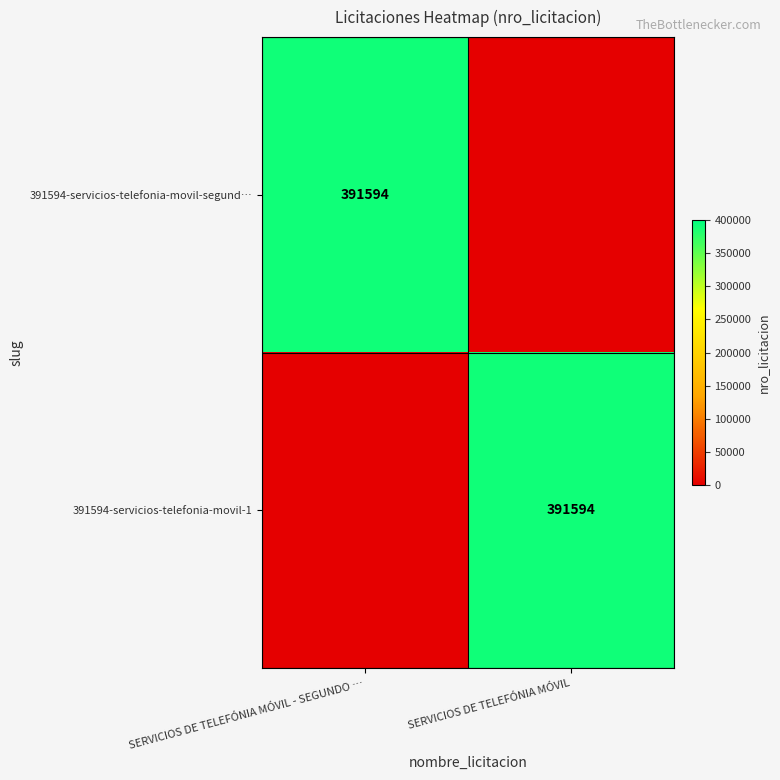

At which category is the sum across all series the highest?

SERVICIOS DE TELEFÓNIA MÓVIL - SEGUNDO …